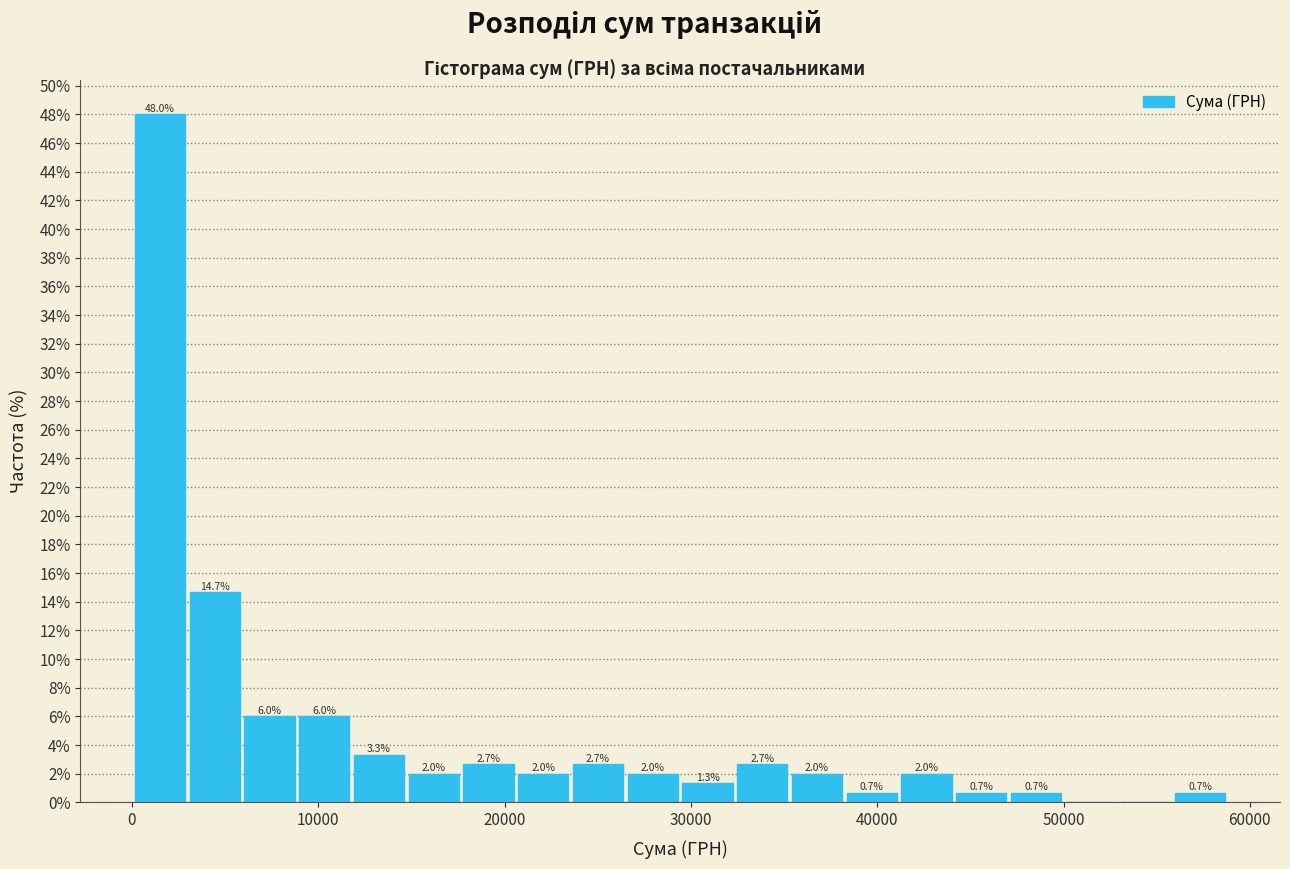

Around what value on the x-axis is the tallest bar? Give the approximate position of its centre, as read against the axis.

2000